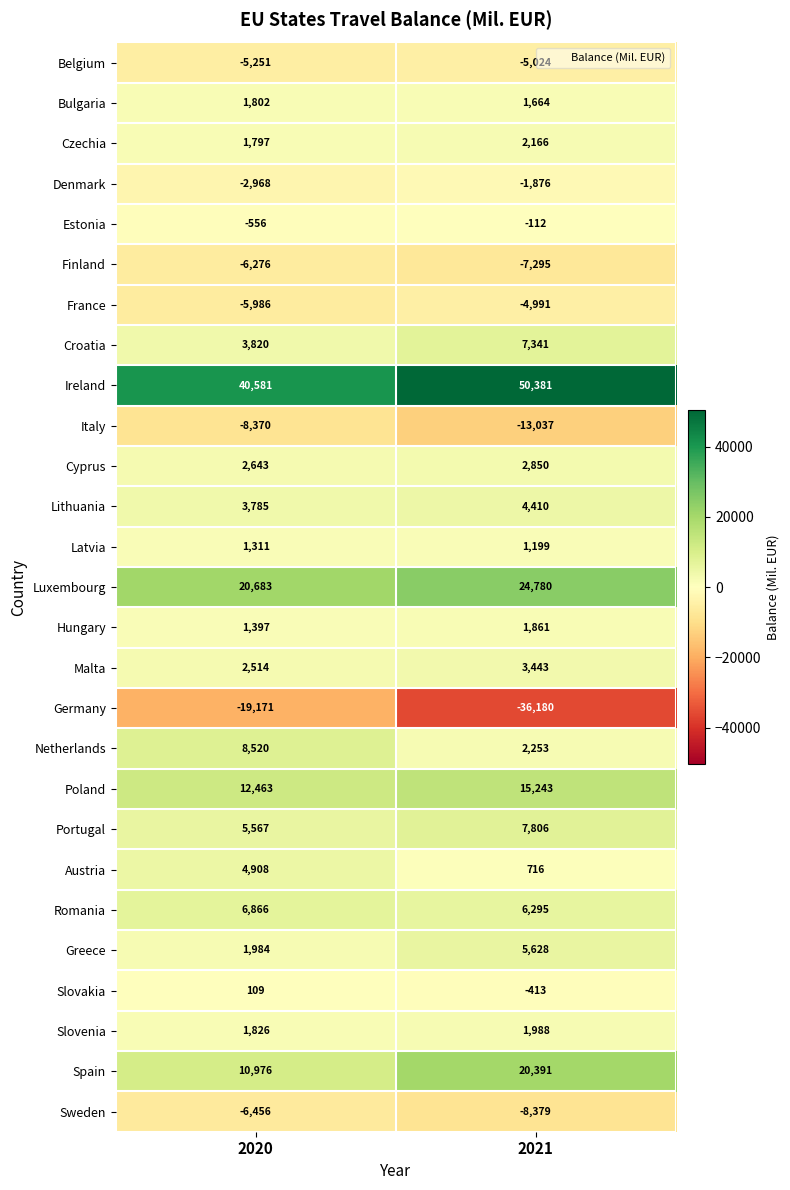

At how many categories does at least one series exceed 11818?

2